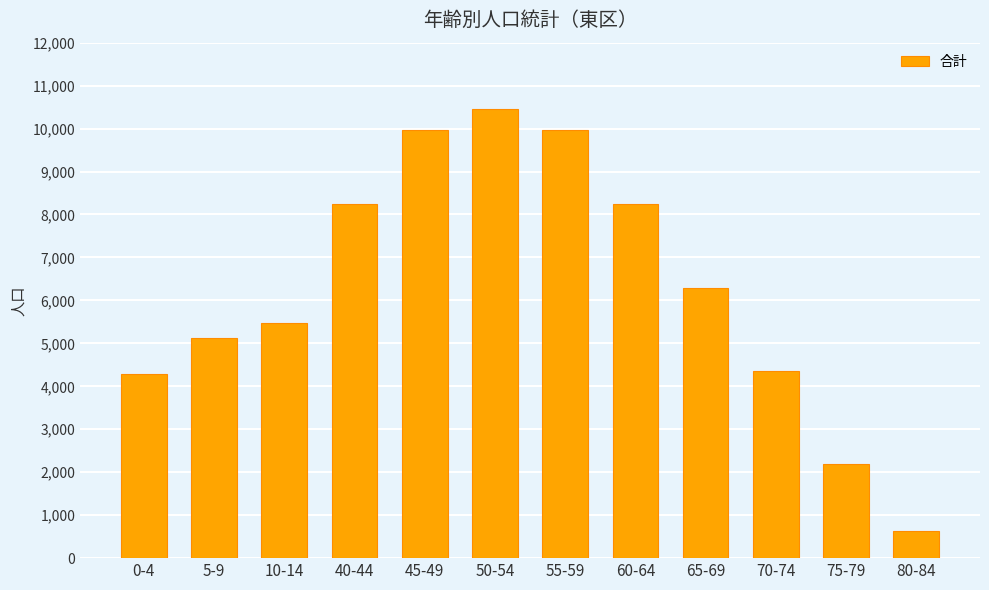

Reading right to left, what are all the values shown in this chart?

628	2186	4358	6282	8243	9967	10445	9967	8243	5469	5122	4290